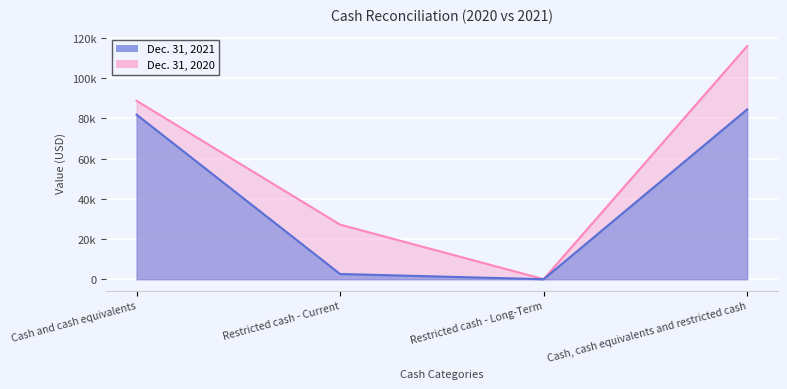

True or false: Dec. 31, 2021 and Dec. 31, 2020 cross at least once.

False